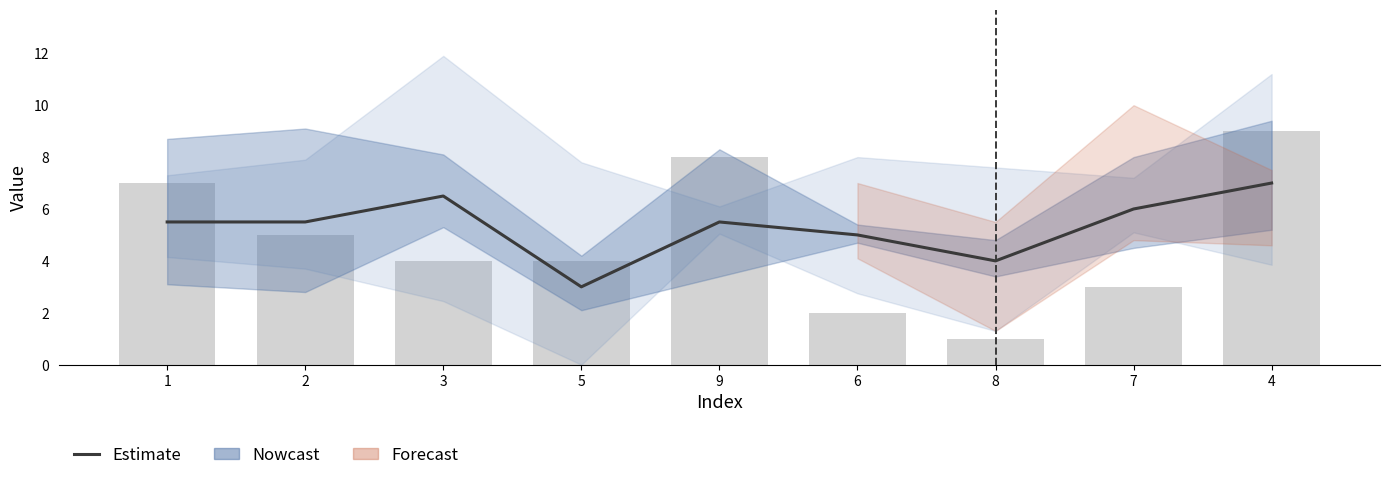

What is the greatest value displayed?

9.0